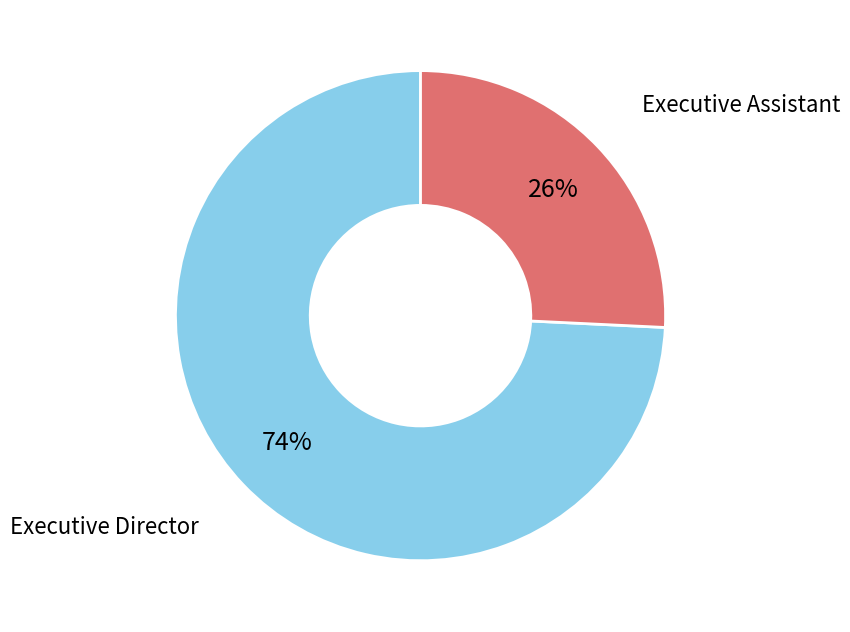

Count the number of slices in the pie.

2